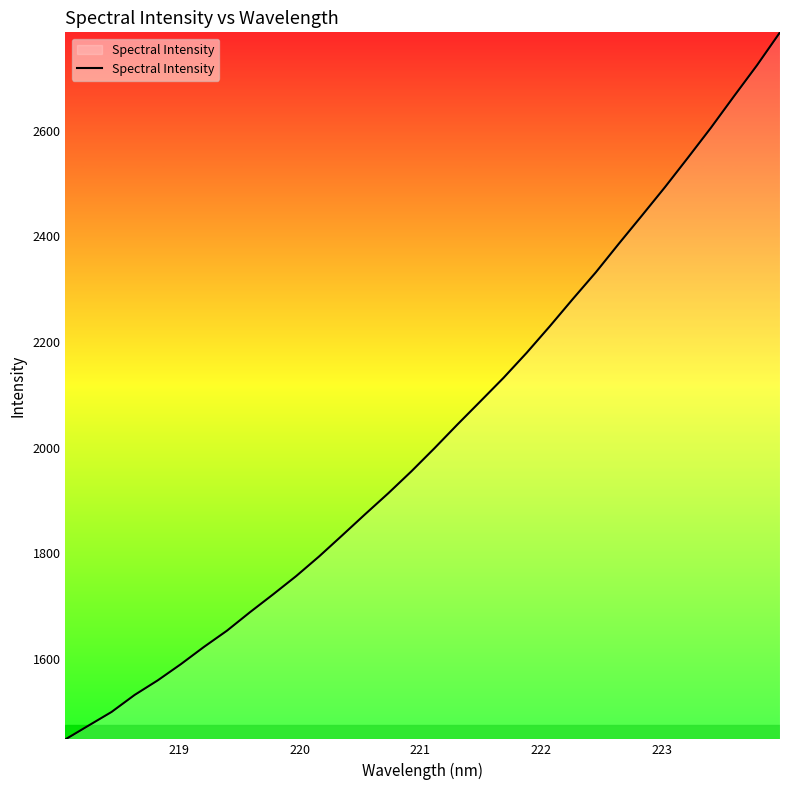

What is the sum of all values?

64843.6